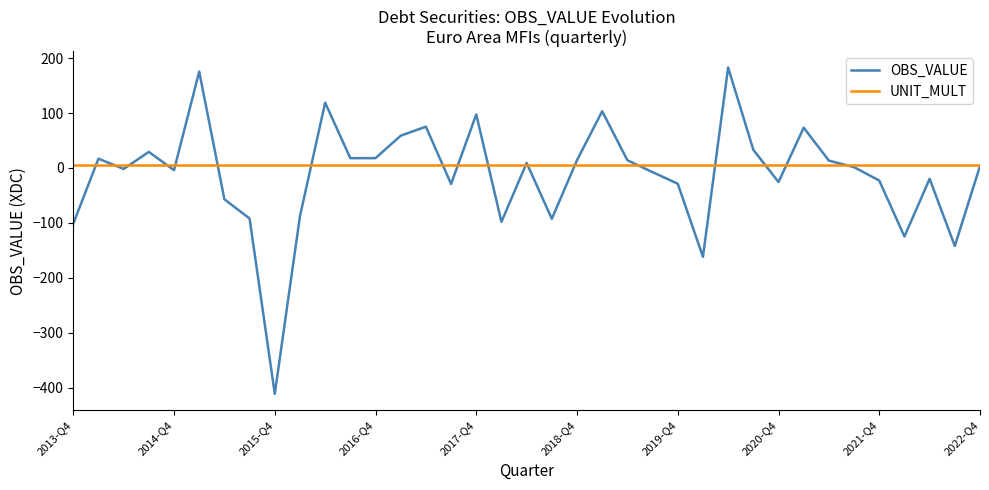

Which series has the largest range (max minus min)?

OBS_VALUE